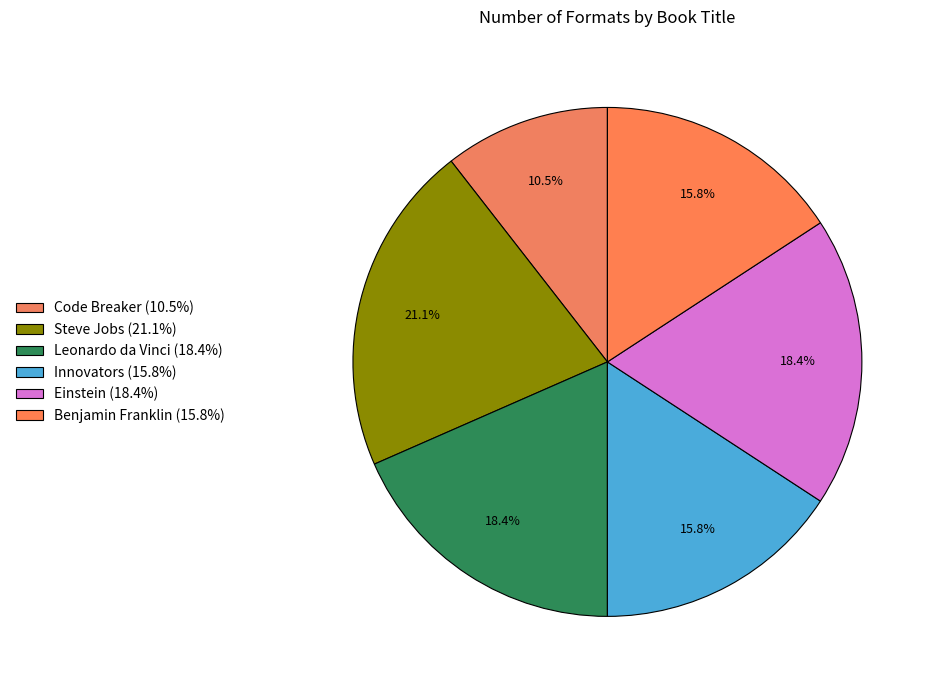

How many slices are in this pie chart?

6